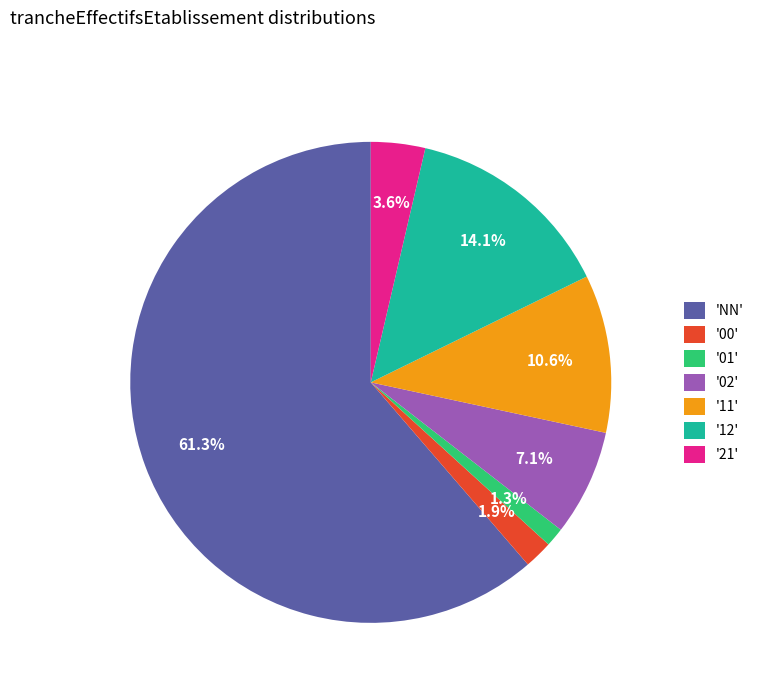

Between '01' and '11', which is larger?

'11'